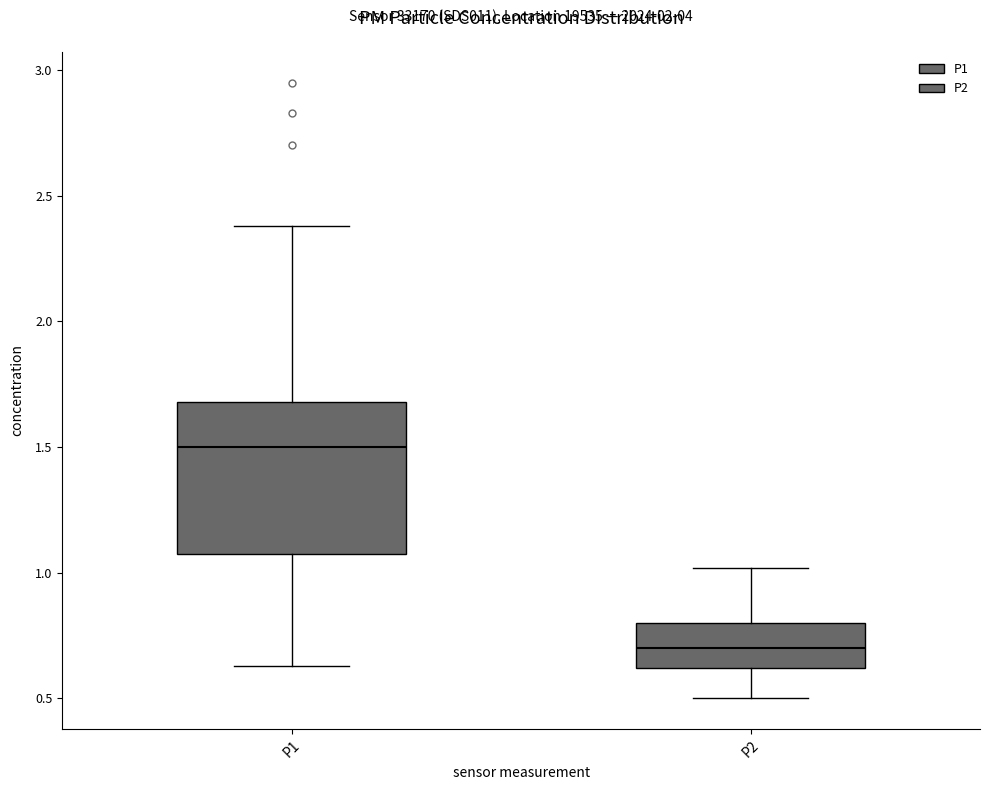

Which box's median line is the lowest?

P2